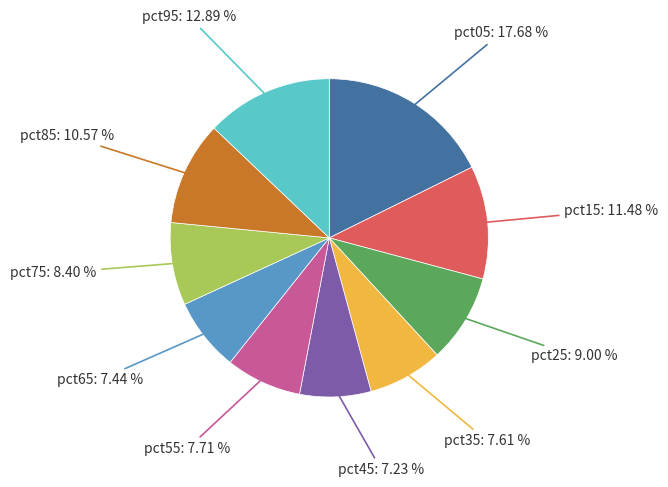

Count the number of slices in the pie.

10